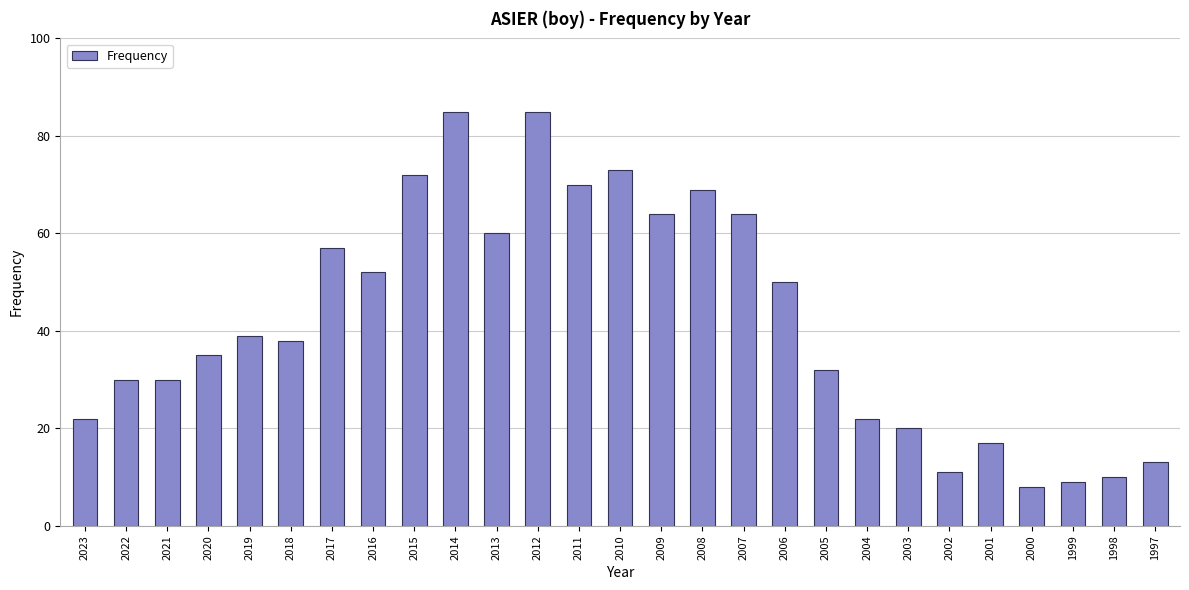

The value at 2016 is 52. True or false?

True